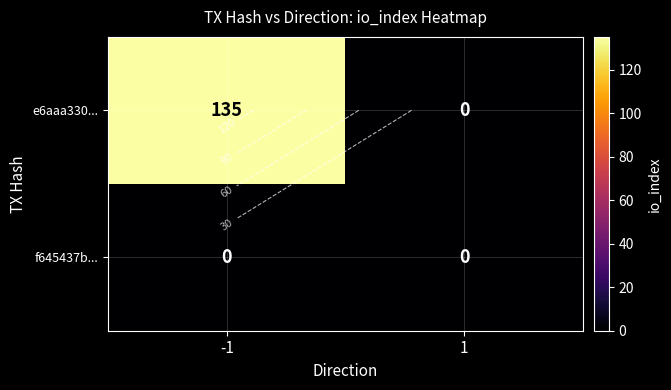

At which label is f645437b... closest to 0?

-1